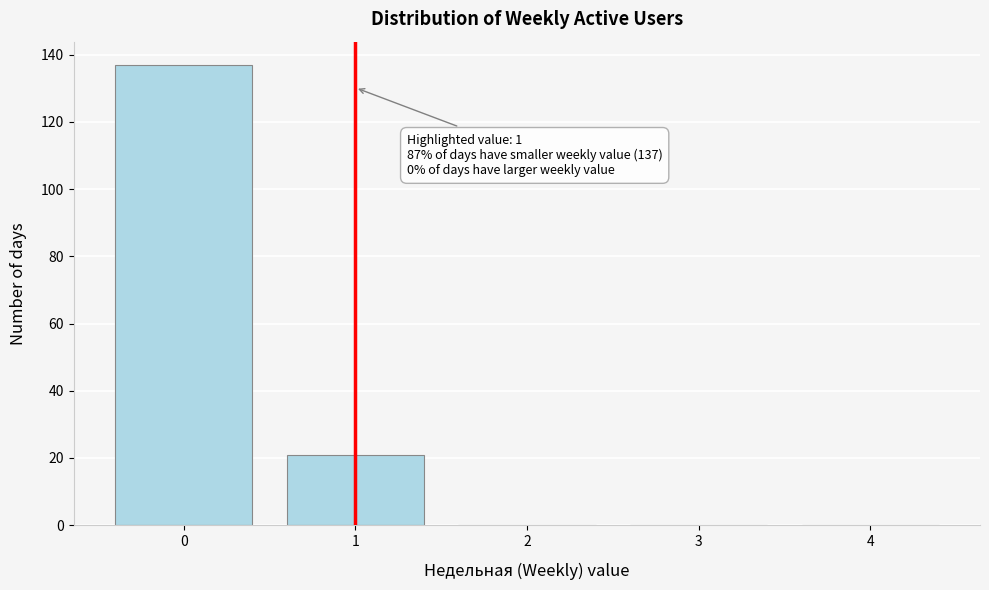

Reading left to right, list all the values displayed in this chart.

0=137	1=21	2=0	3=0	4=0